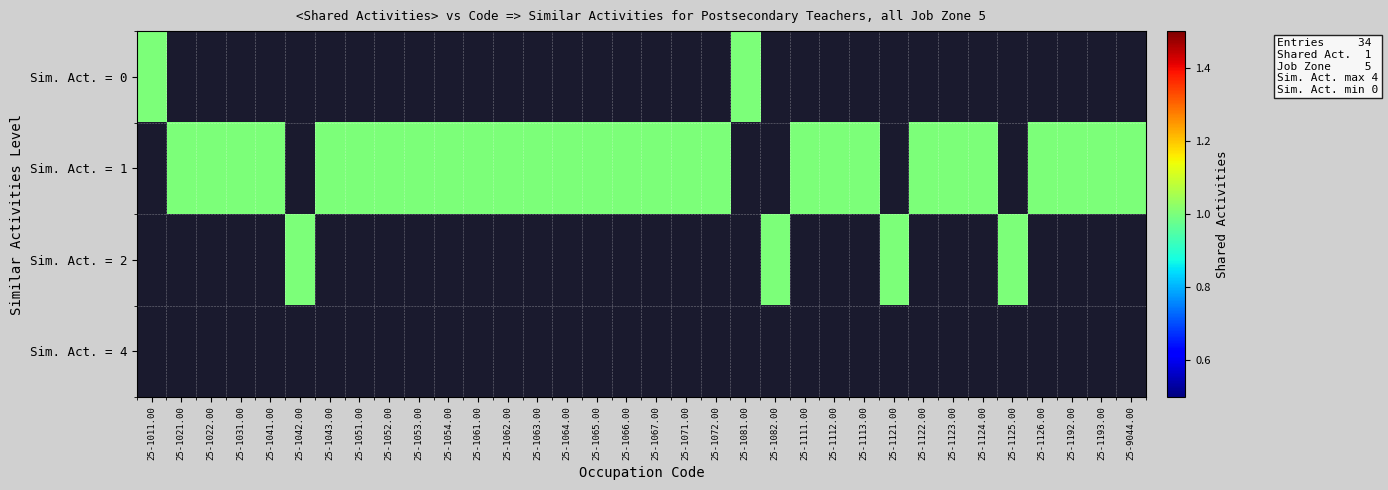

Which series has the largest total across all categories?

Sim. Act. = 1